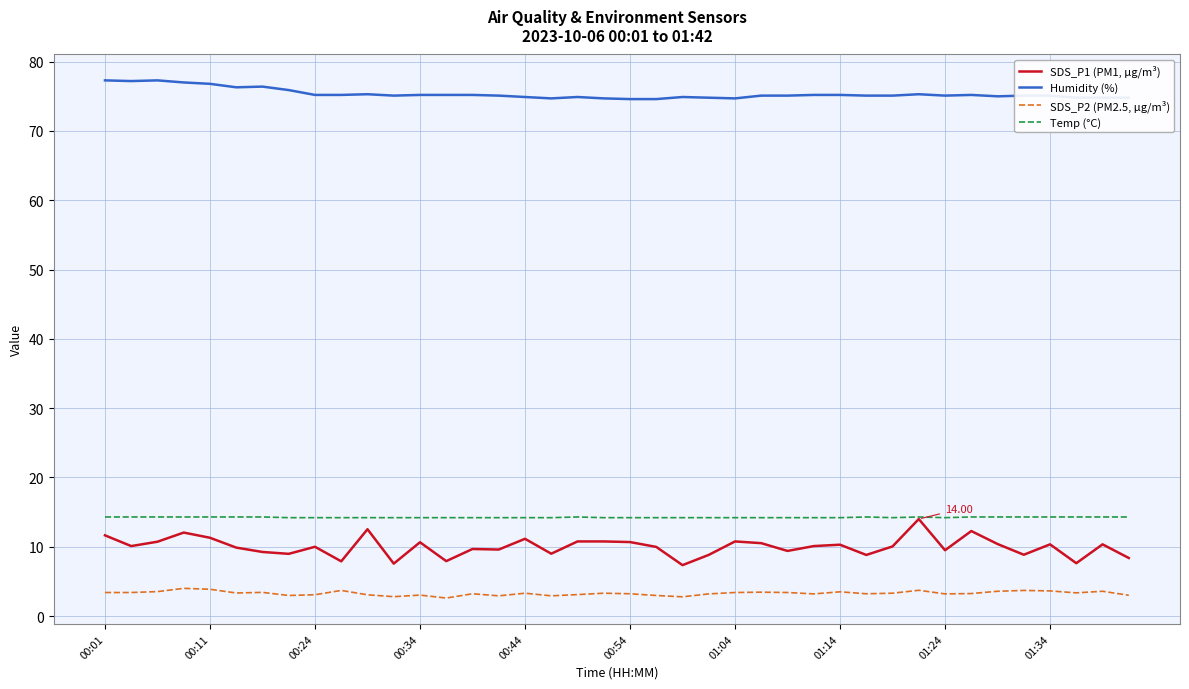

What is the average value of the Temp (°C) series?

14.2